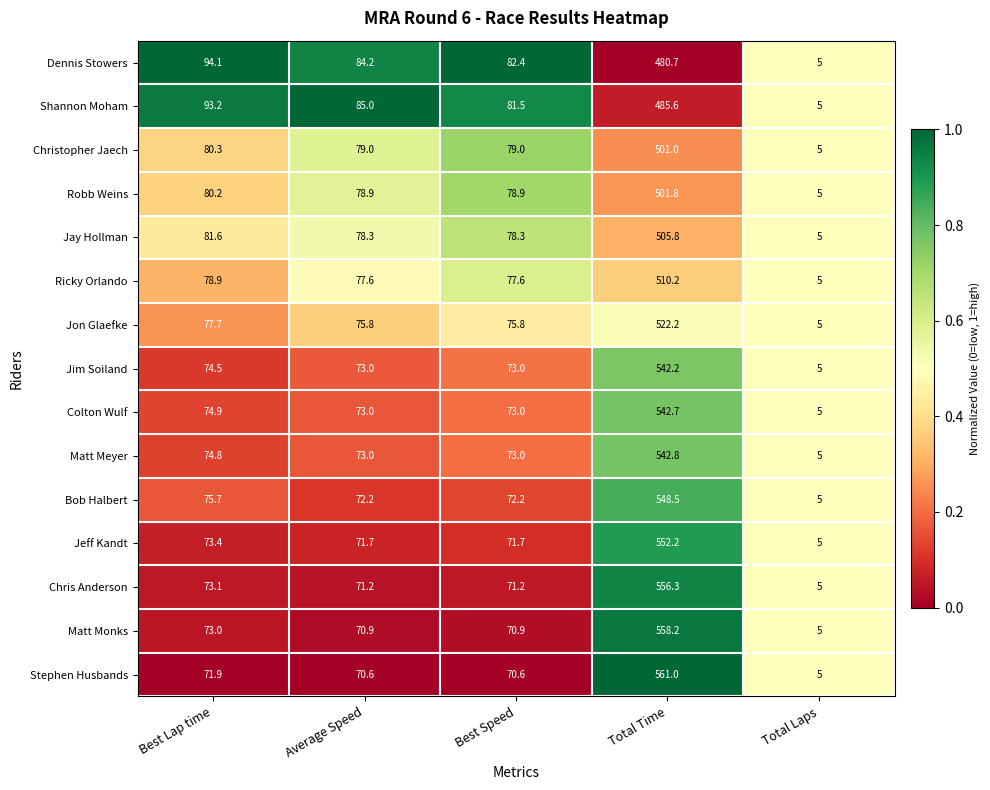

At which label does Stephen Husbands reach its minimum?

Total Laps